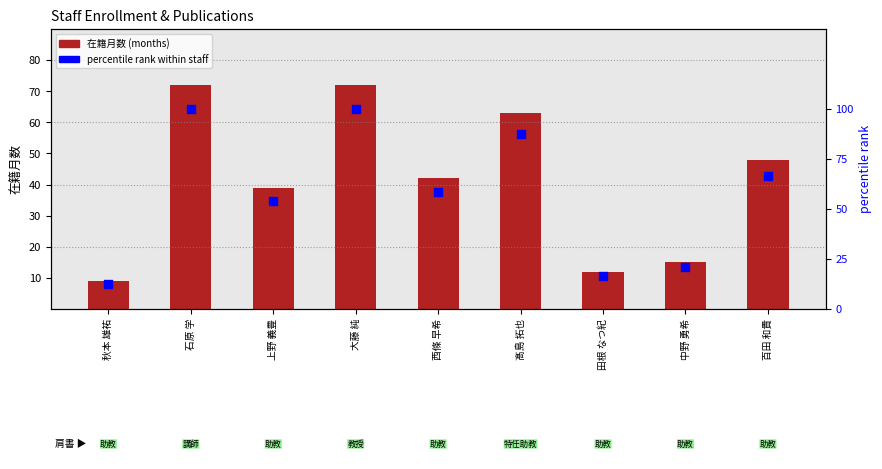

Which series contains the lowest Y value?

在籍月数 (months)